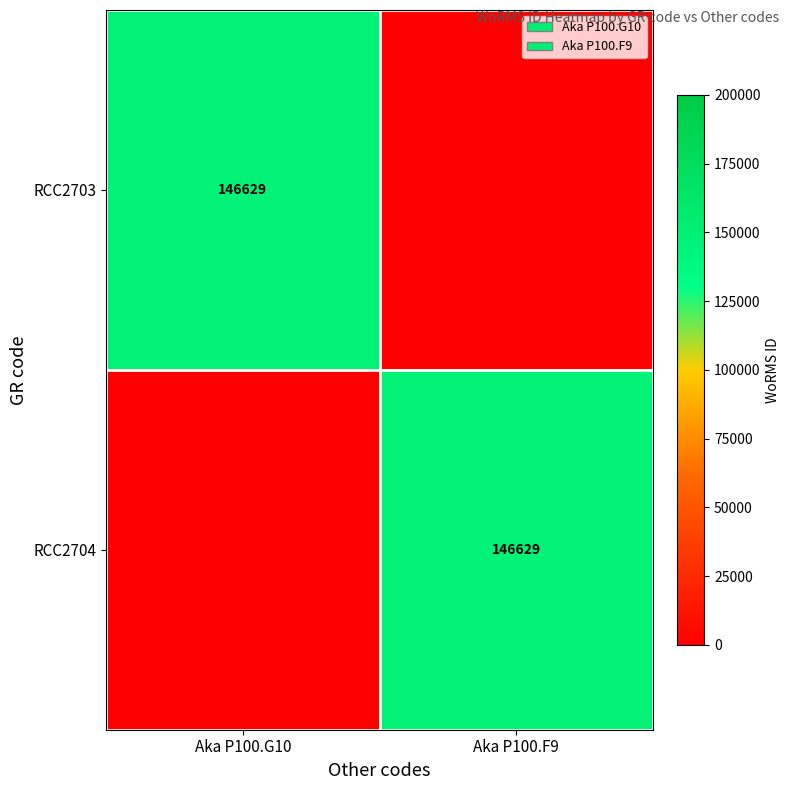

How many categories are shown in the chart?

2